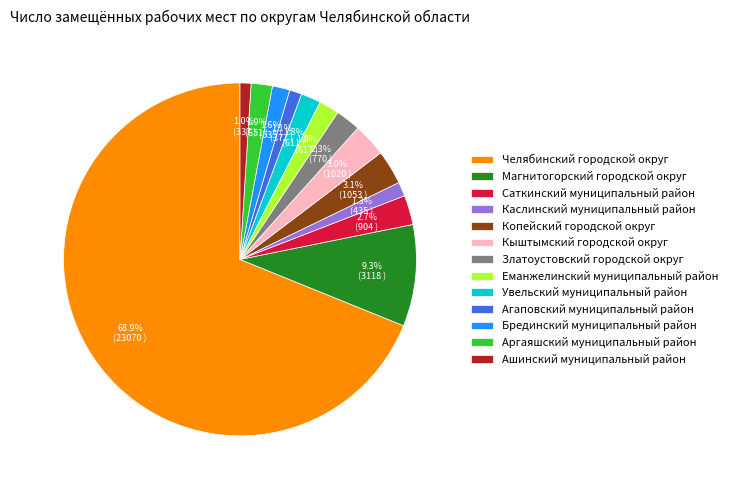

To the nearest percent, what is the average slice percentage?

8%